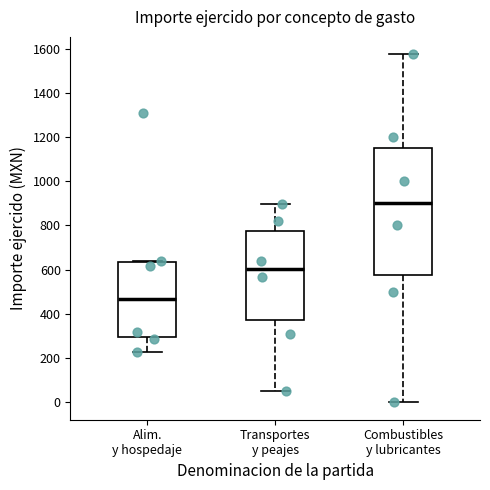

Which box has the highest median line?

Combustibles y lubricantes